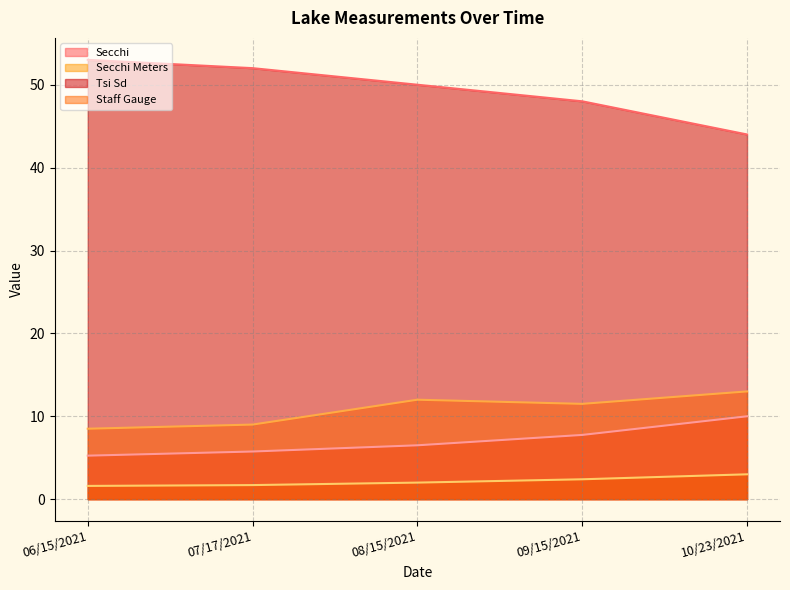

At which category does Staff Gauge reach its first local valley?

09/15/2021